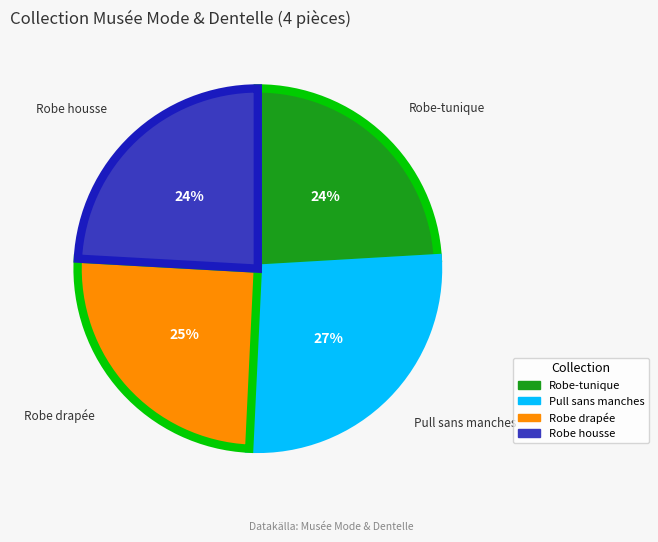

True or false: Robe drapée accounts for 33% of the total.

False